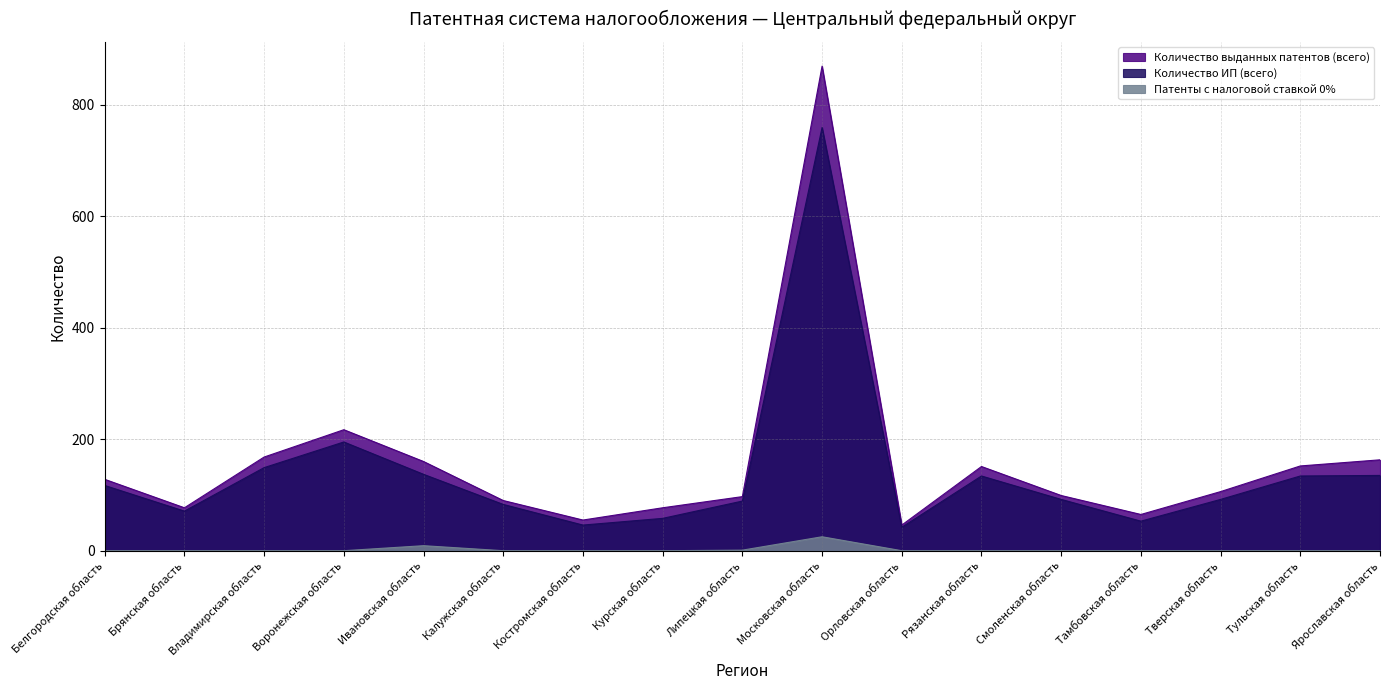

Which series changed the most between Белгородская область and Курская область?

Количество ИП (всего)